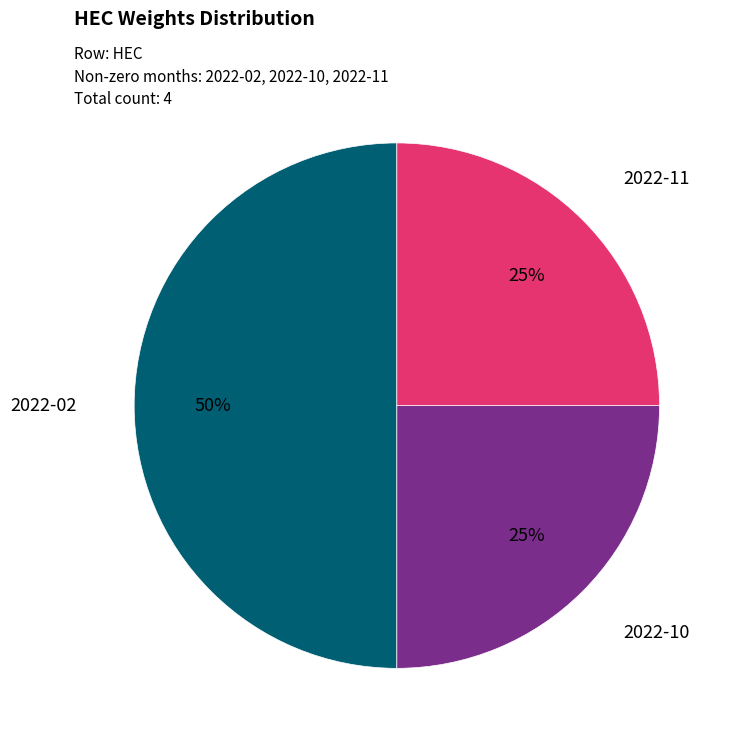

Which category has the biggest portion of the pie?

2022-02